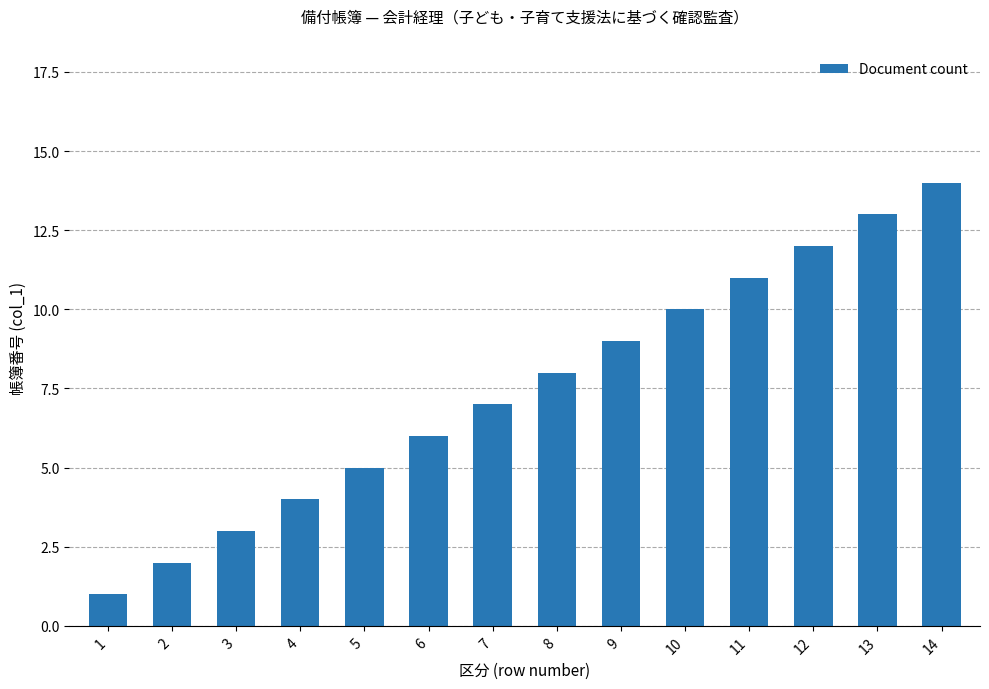

Reading right to left, transcribe all the data shown in this chart.

14=14	13=13	12=12	11=11	10=10	9=9	8=8	7=7	6=6	5=5	4=4	3=3	2=2	1=1